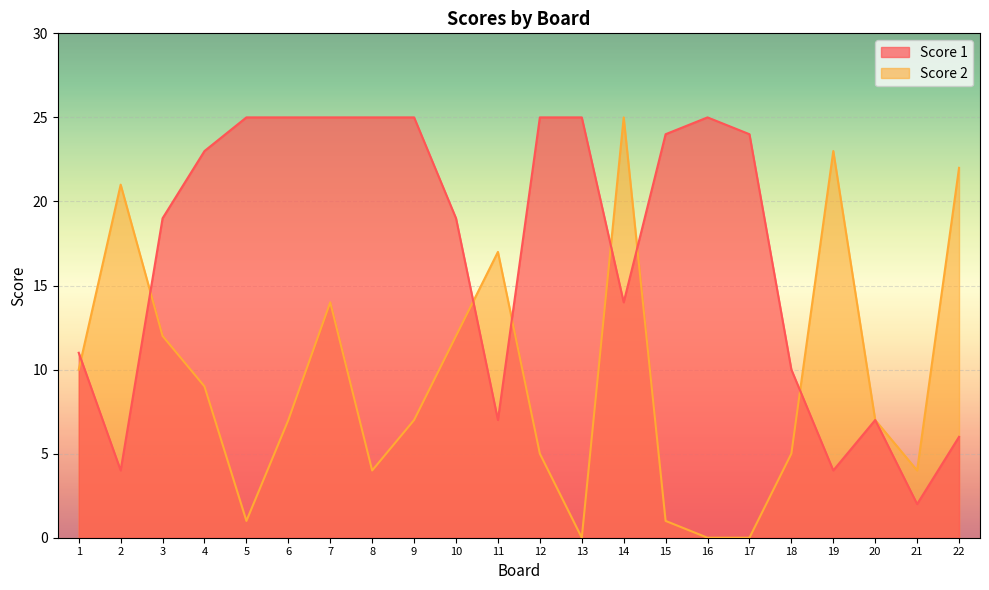

At how many categories does at least one series exceed 11?

18